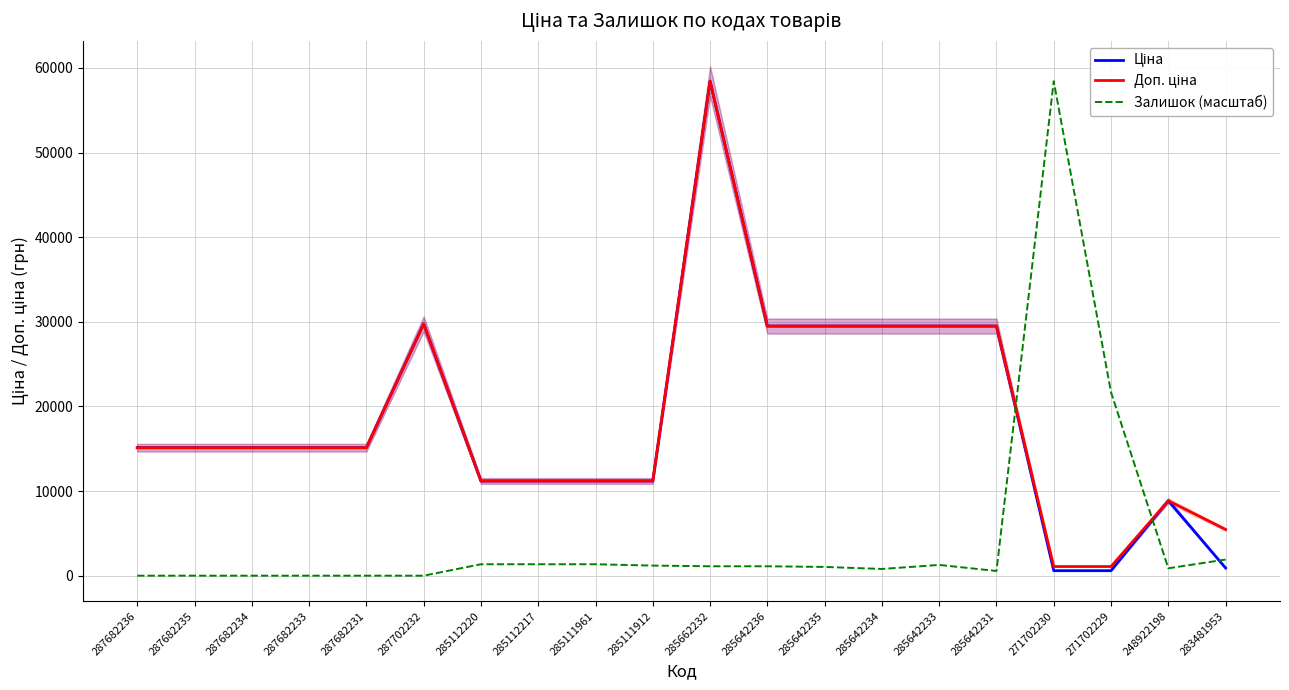

Between 287682234 and 287702232, which series saw the biggest shift?

Ціна